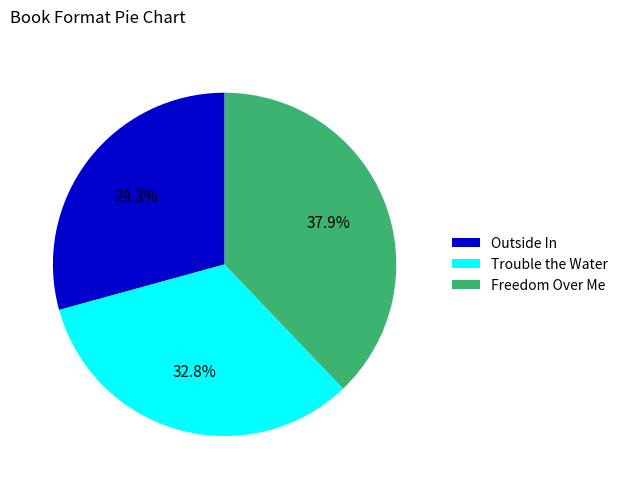

To the nearest percent, what portion does Trouble the Water represent?

33%